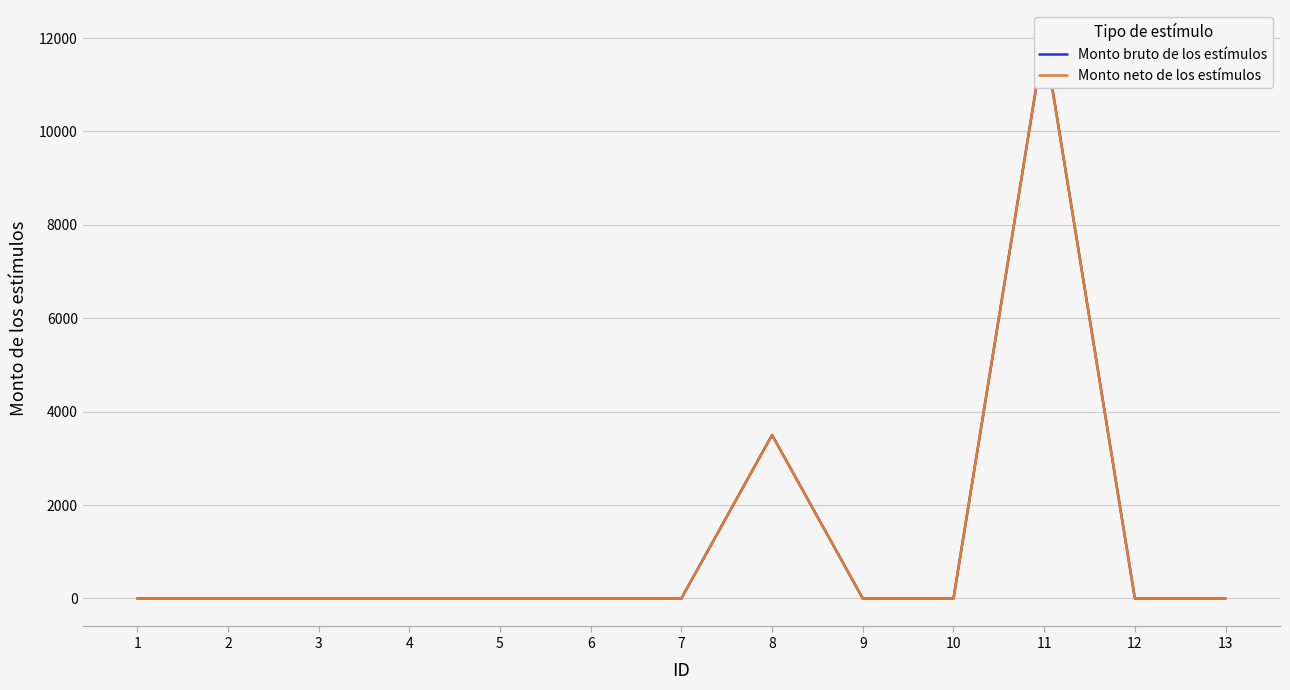

At which category is the sum across all series the highest?

11